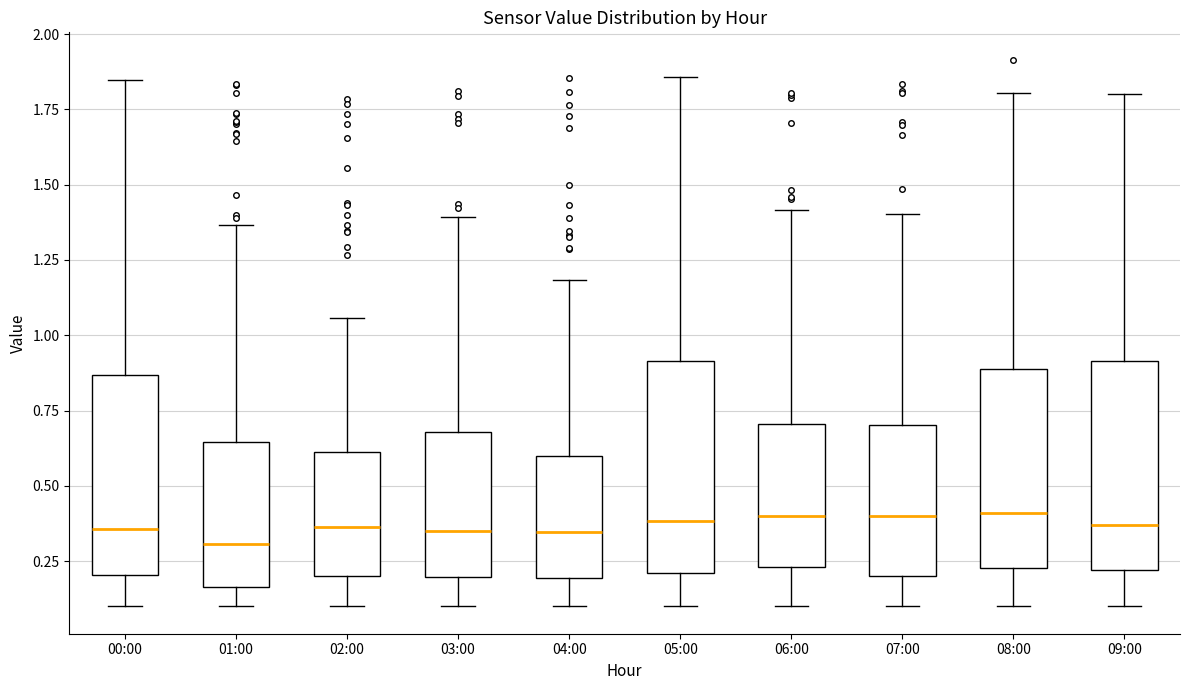

Reading left to right, transcribe this box plot: for each box, give where its median line is, the range the box spans, and where its two whiskers end, as read against the y-axis. The values are not printed on the chart, so give them approximately, as read against the axis.

00:00: median 0.35, box 0.20 to 0.85, whiskers 0.10 to 1.85
01:00: median 0.30, box 0.15 to 0.65, whiskers 0.10 to 1.35
02:00: median 0.35, box 0.20 to 0.60, whiskers 0.10 to 1.05
03:00: median 0.35, box 0.20 to 0.70, whiskers 0.10 to 1.40
04:00: median 0.35, box 0.20 to 0.60, whiskers 0.10 to 1.20
05:00: median 0.40, box 0.20 to 0.90, whiskers 0.10 to 1.85
06:00: median 0.40, box 0.25 to 0.70, whiskers 0.10 to 1.40
07:00: median 0.40, box 0.20 to 0.70, whiskers 0.10 to 1.40
08:00: median 0.40, box 0.25 to 0.90, whiskers 0.10 to 1.80
09:00: median 0.35, box 0.20 to 0.90, whiskers 0.10 to 1.80